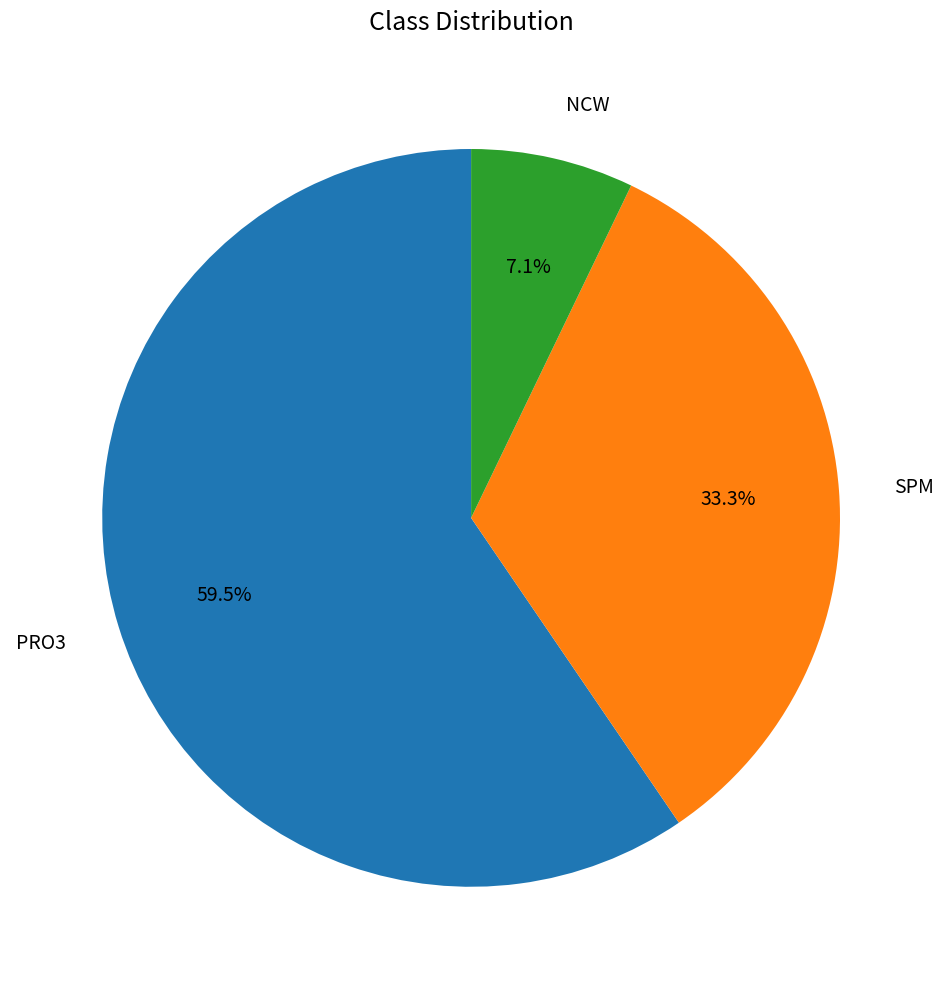

Does any single category account for the majority?

Yes